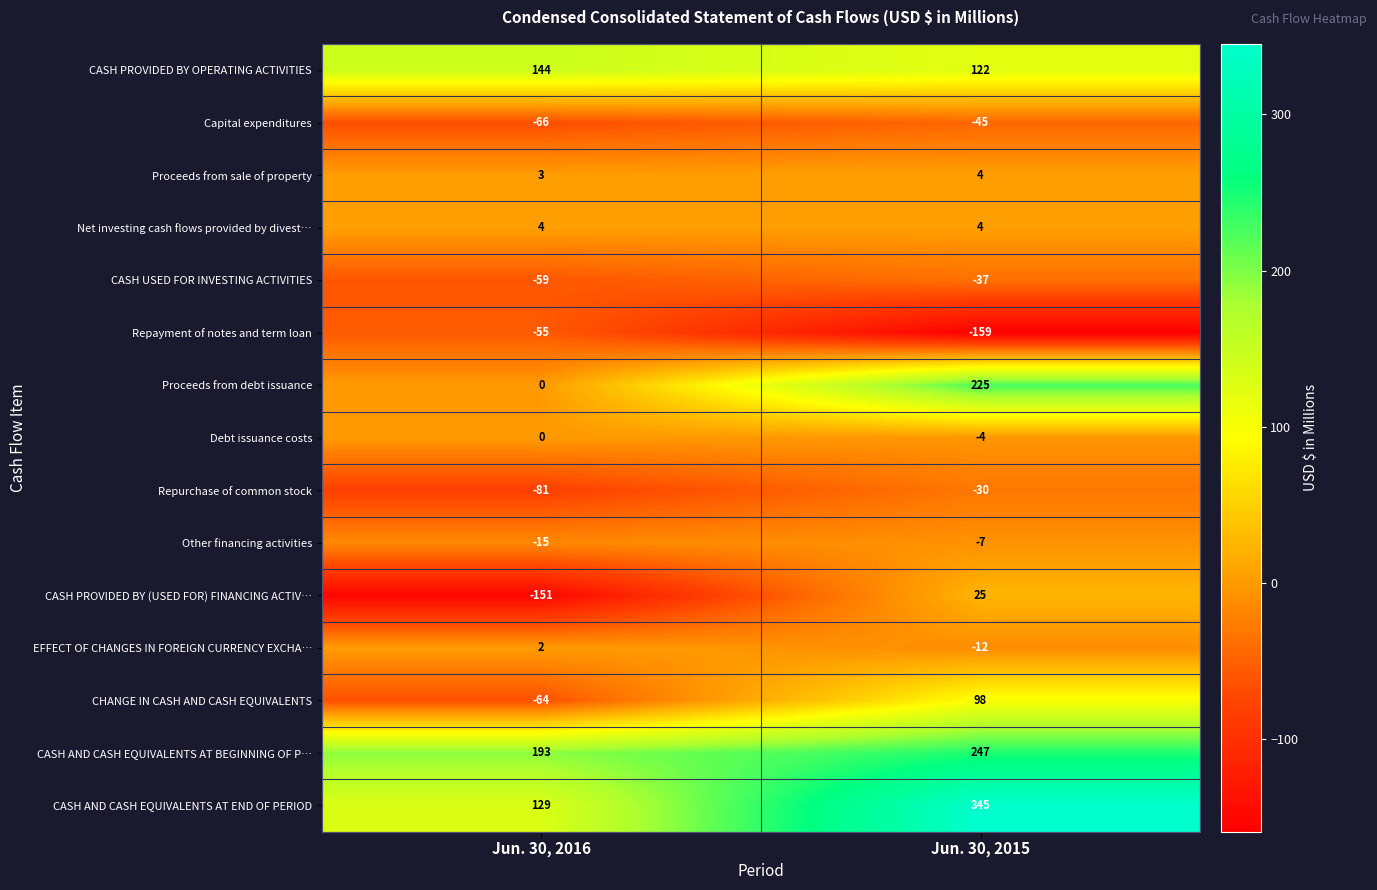

List the labels in order of CASH PROVIDED BY (USED FOR) FINANCING ACTIV… value, smallest first.

Jun. 30, 2016, Jun. 30, 2015